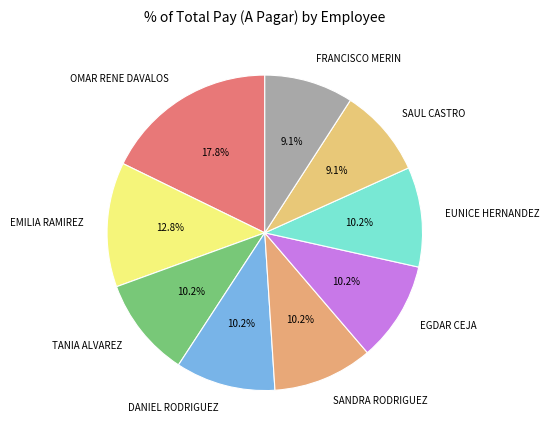

What is the ratio of the value at FRANCISCO MERIN to the value at EGDAR CEJA?

0.9